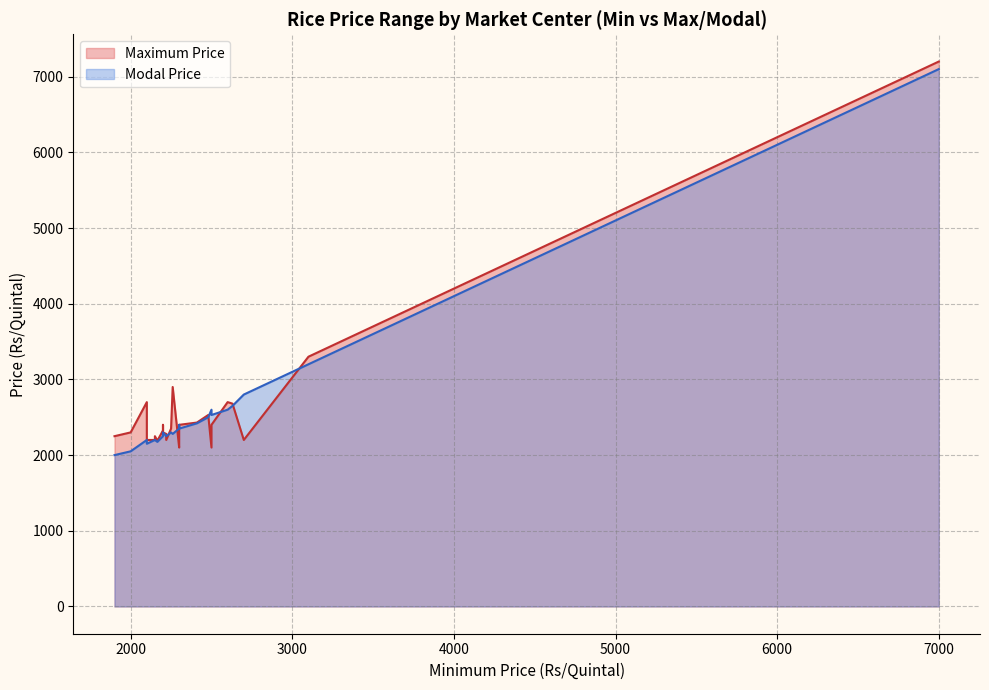

Between 2000 and 2500, which is larger?

2500